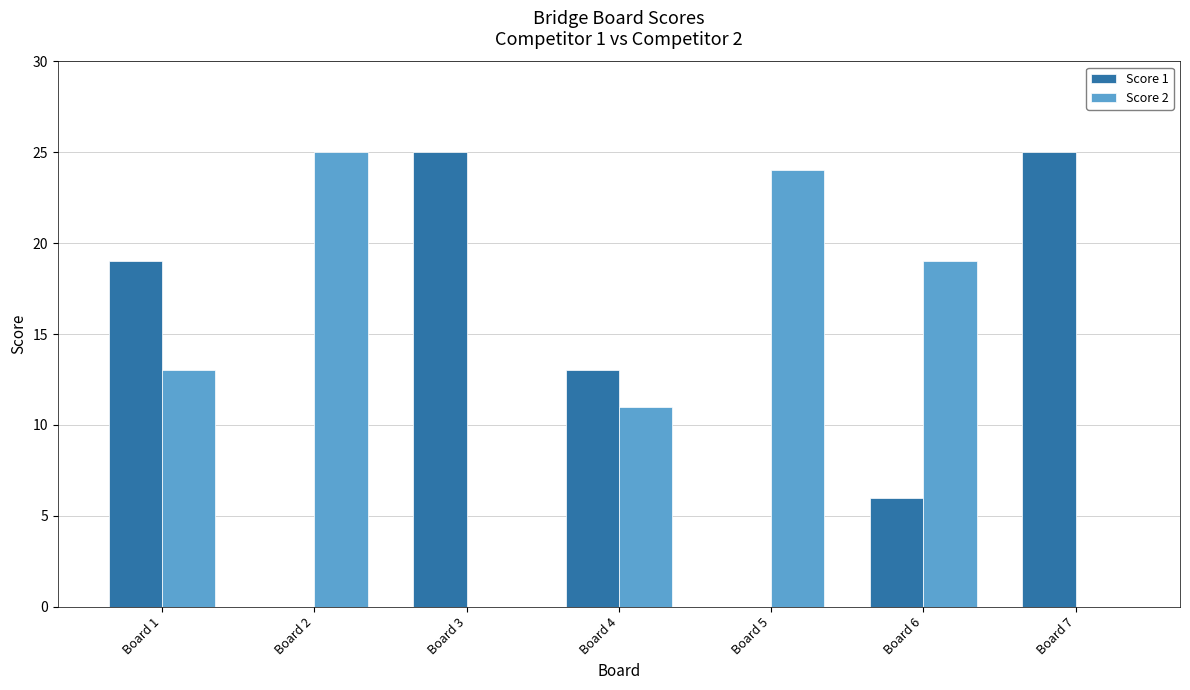

What is the maximum value for Score 1?

25